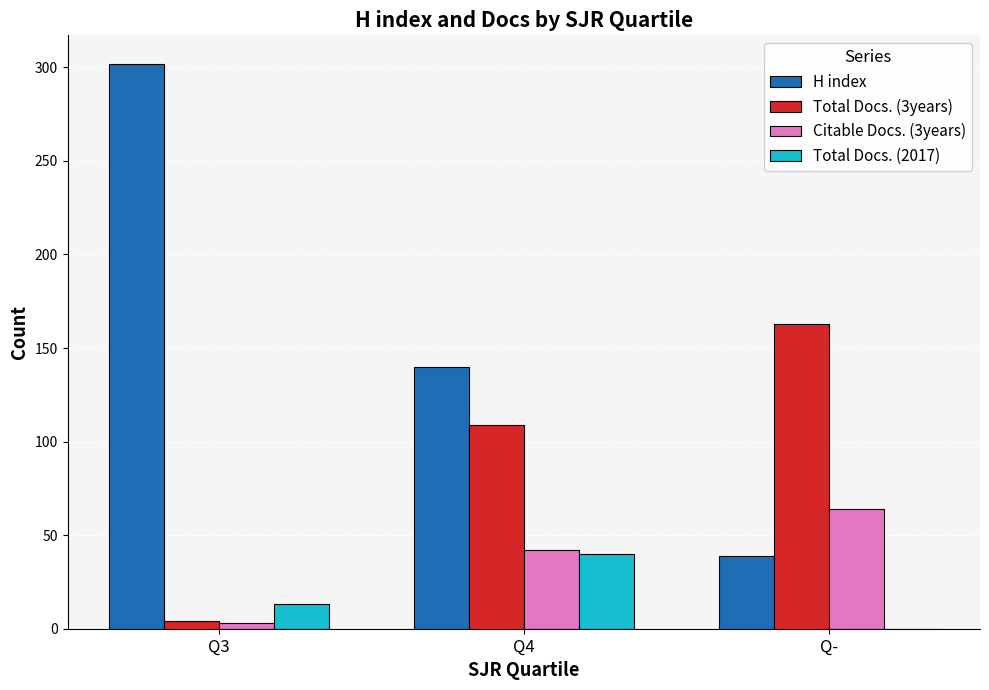

Is the value of Total Docs. (2017) at Q3 greater than the value of Total Docs. (3years) at Q3?

Yes